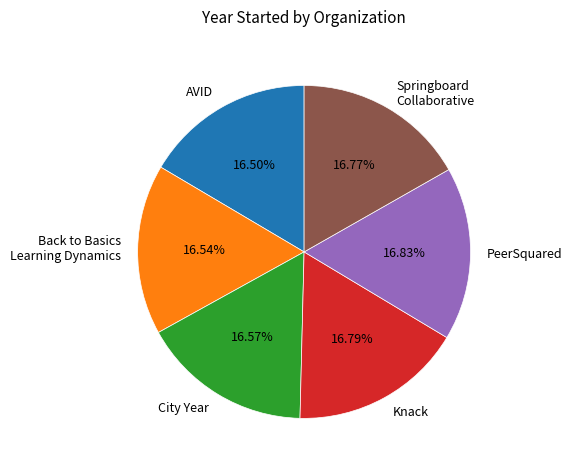

Approximately how many times larger is the value at Back to Basics Learning Dynamics compared to Knack?

1.0